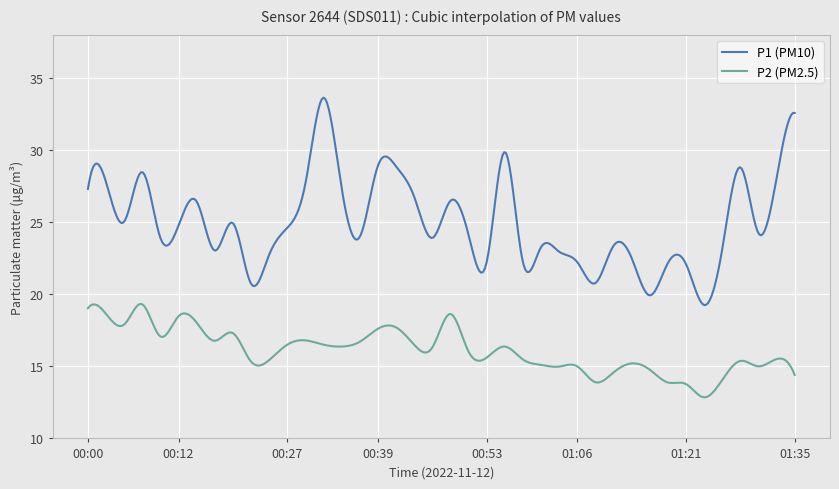

Which series has the widest spread of values?

P1 (PM10)